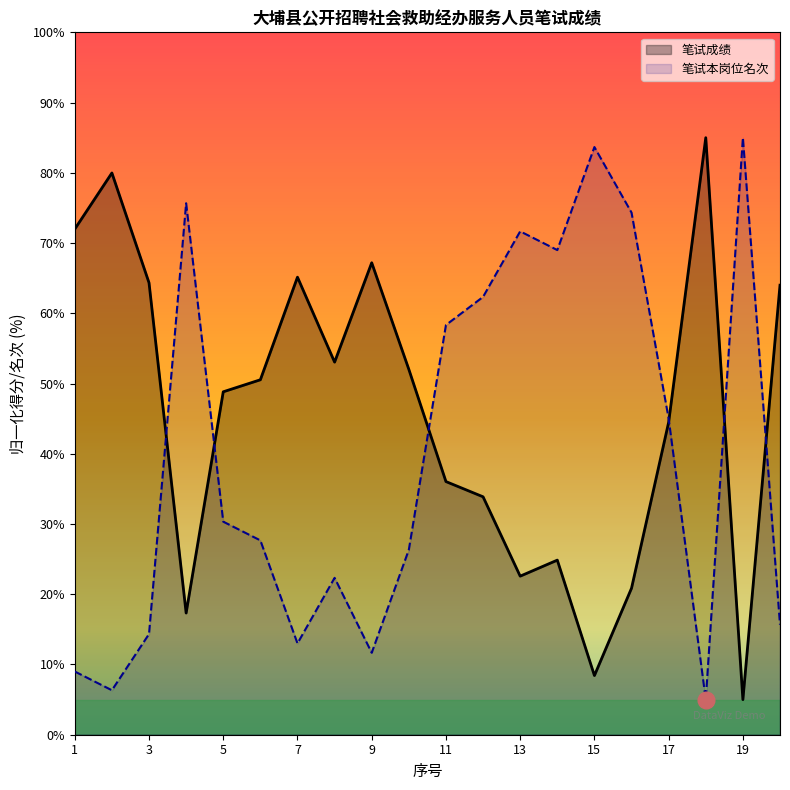

How many times do 笔试成绩 and 笔试最终成绩 cross each other?

6